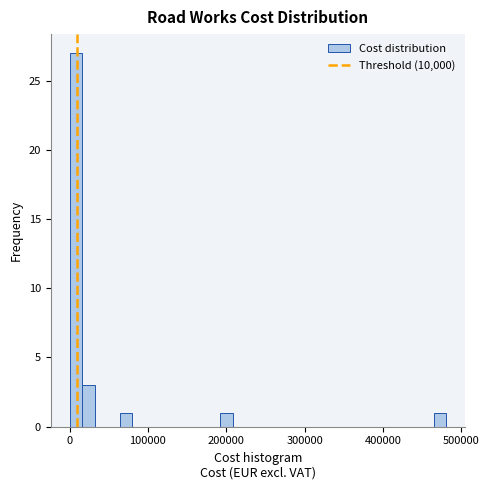

Read against the x-axis, roughly where is the centre of the tallest bar?

10000